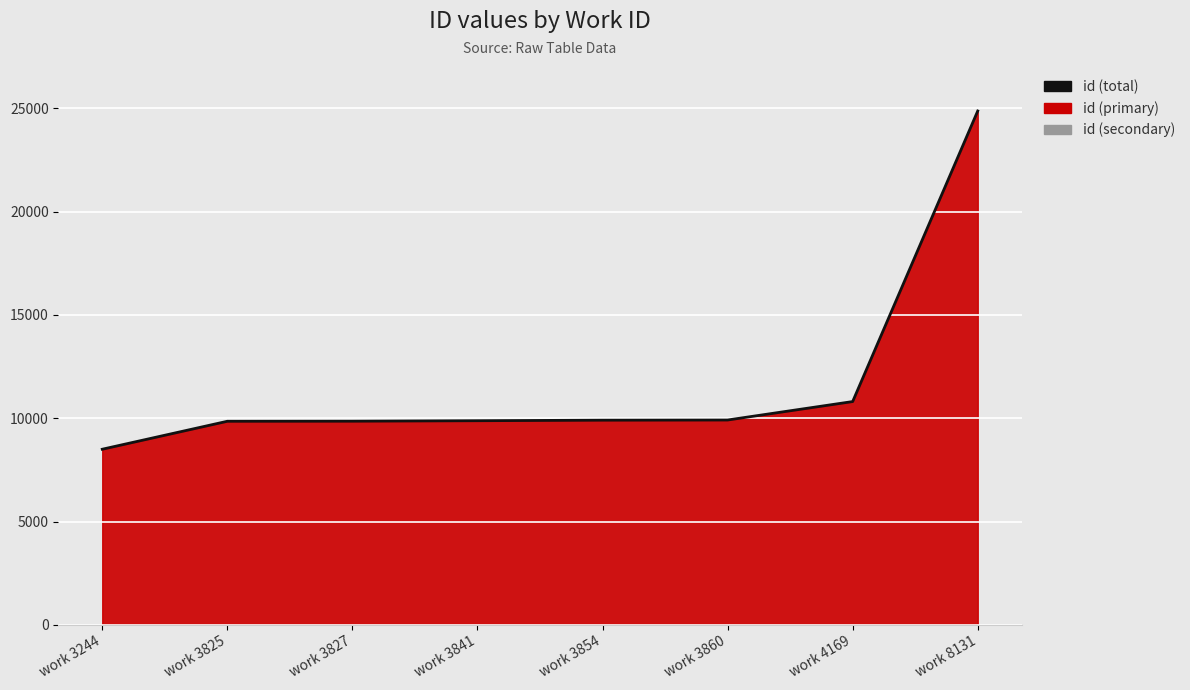

What is the difference between the values at work 3244 and work 3841?

1380